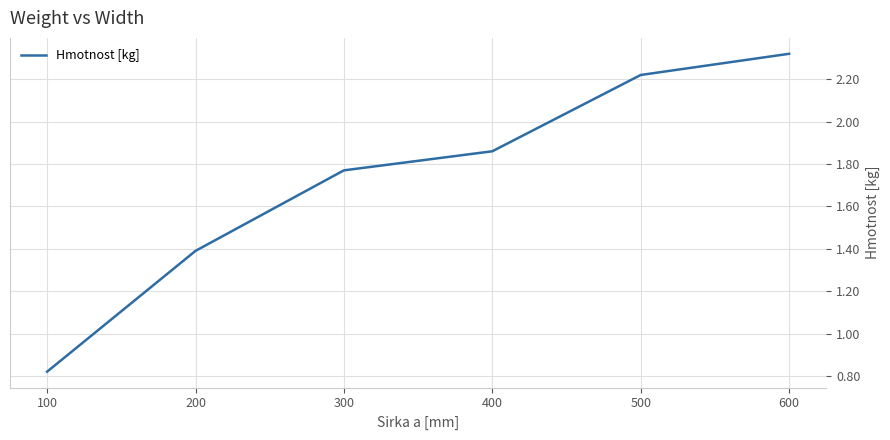

What is the change in value from 100 to 600?

+1.5